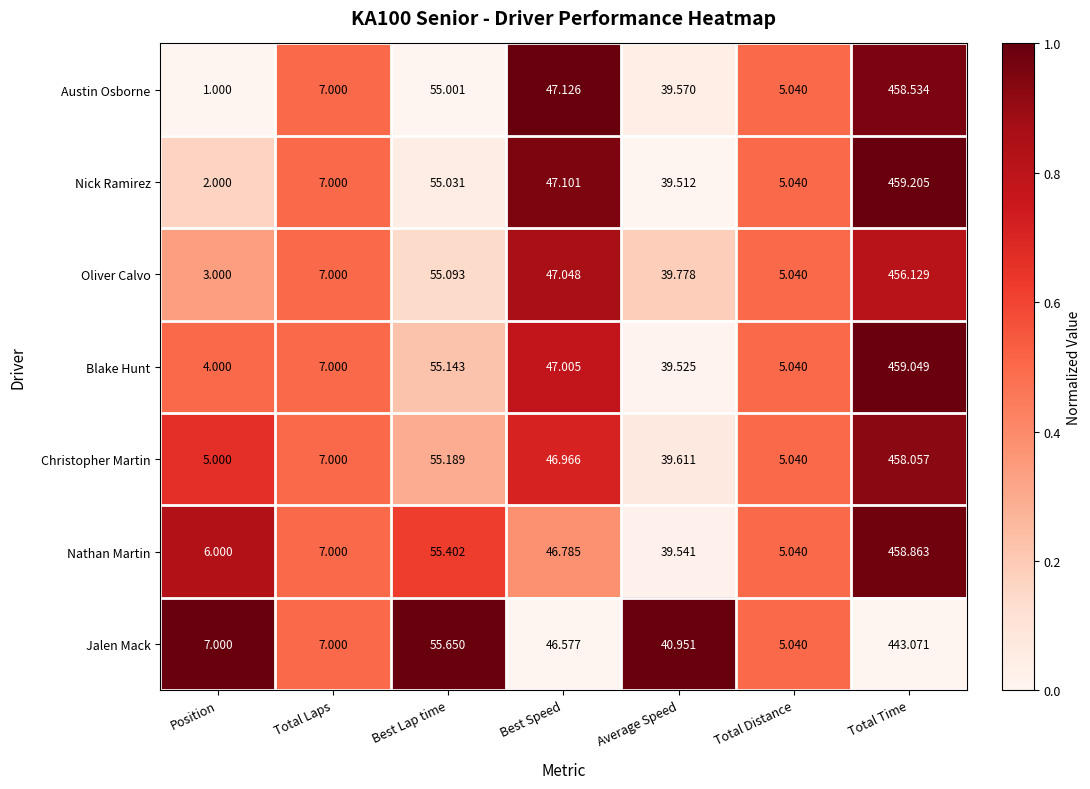

Between Position and Average Speed, which series saw the biggest shift?

Austin Osborne